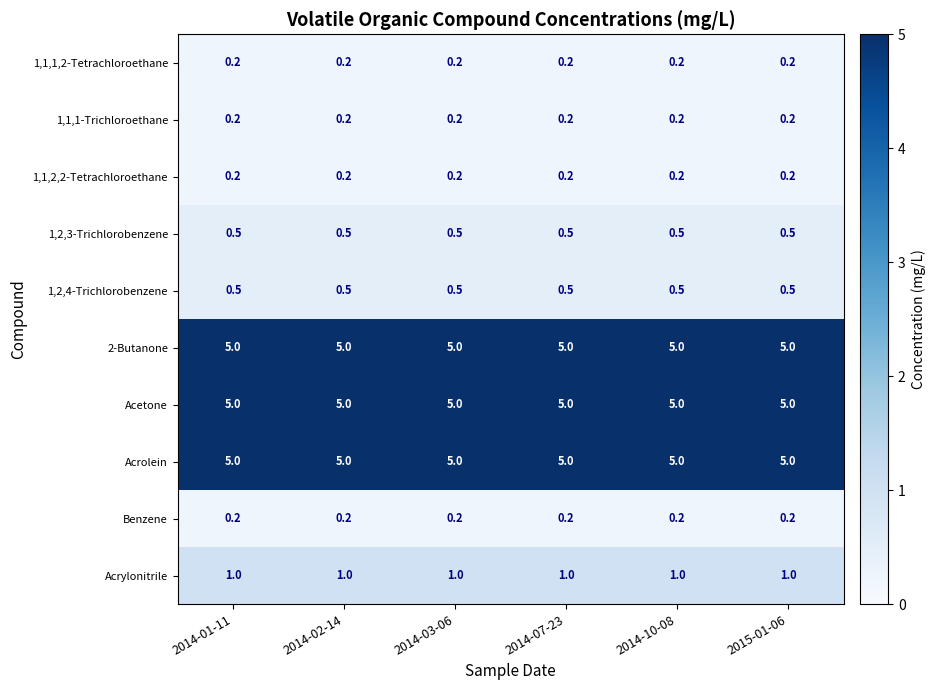

What is the difference between the highest and lowest values at 2014-01-11?

4.8